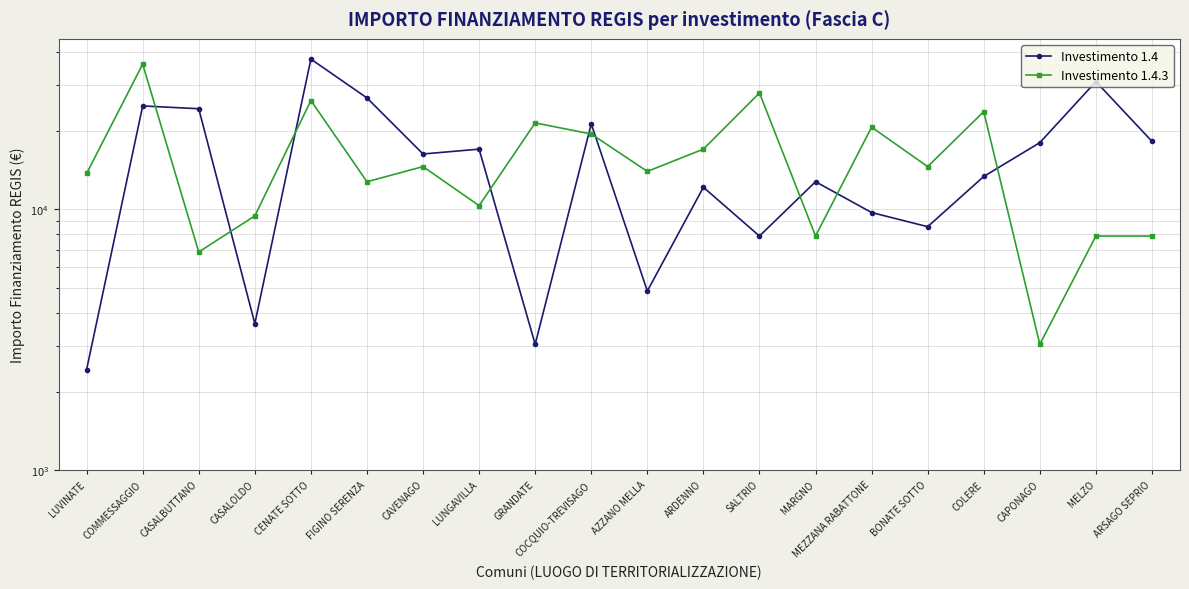

At which label does Investimento 1.4 first exceed 16283?

COMMESSAGGIO